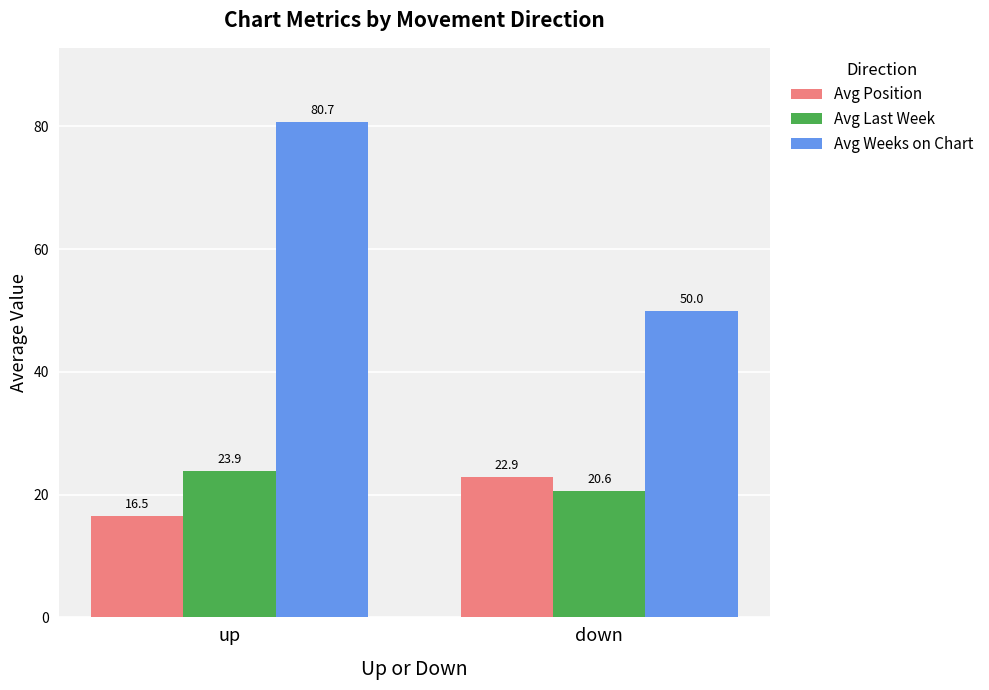

Are the bars grouped side by side (vs. stacked)?

Yes